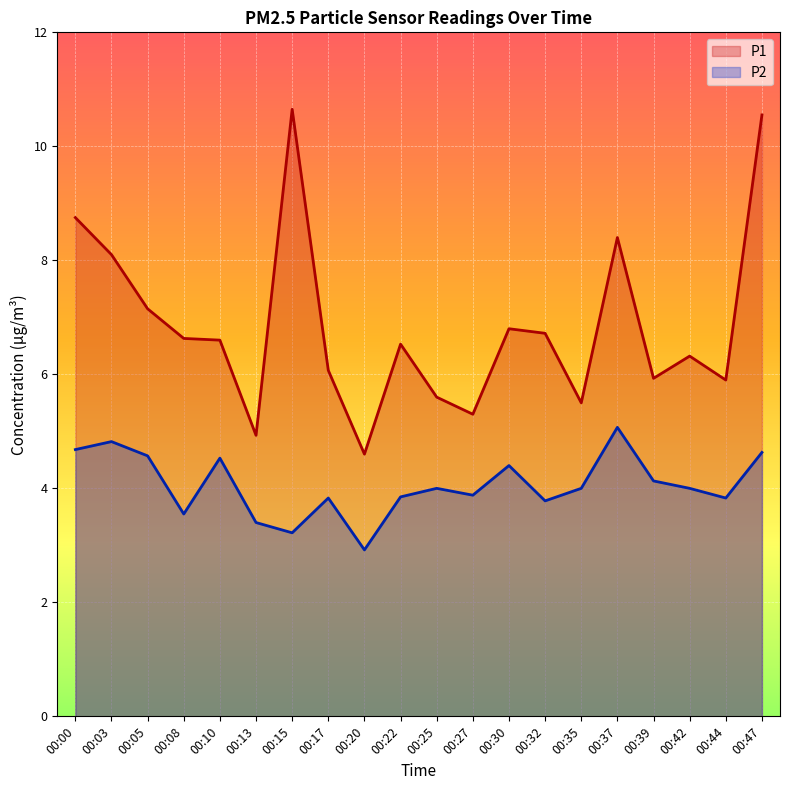

Which series changed the most between 00:30 and 00:44?

P1